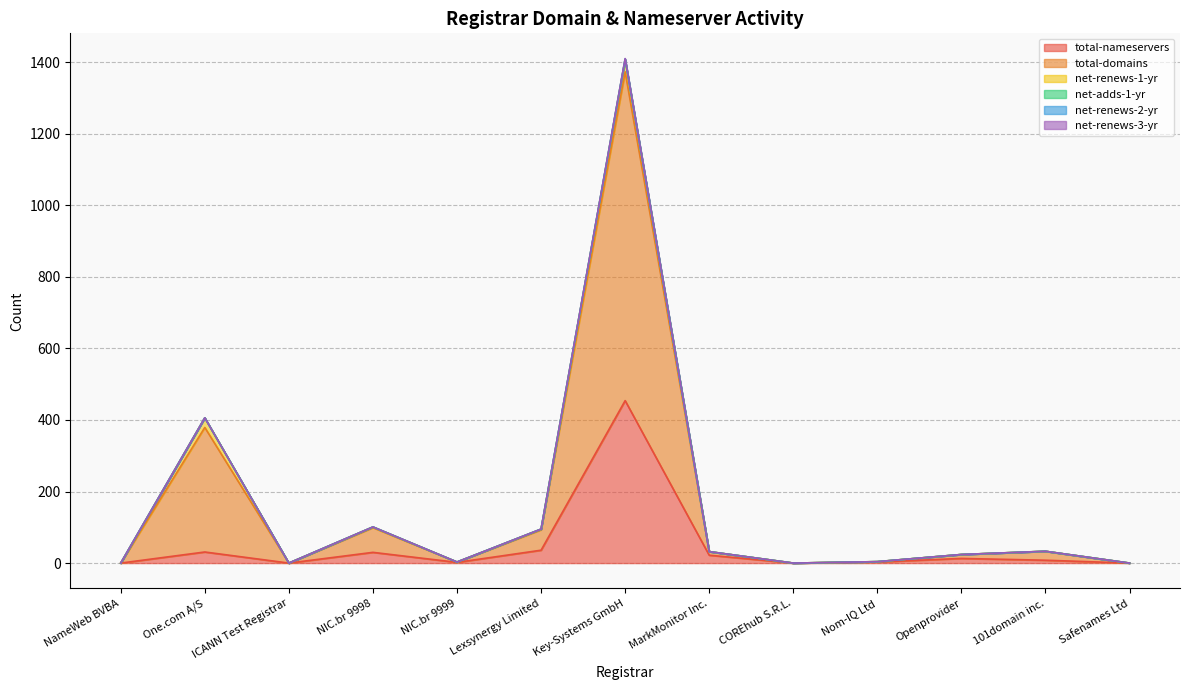

Reading left to right, what are all the values shown in this chart?

total-nameservers: 0	31	0	30	2	36	454	22	0	3	13	8	0
total-domains: 0	348	0	69	1	57	919	10	0	1	11	25	0
net-renews-1-yr: 0	27	0	2	0	2	34	0	0	0	0	0	0
net-adds-1-yr: 0	0	0	0	0	0	1	0	0	0	0	0	0
net-renews-2-yr: 0	0	0	0	0	0	1	0	0	0	0	0	0
net-renews-3-yr: 0	0	0	0	0	0	1	0	0	0	0	0	0